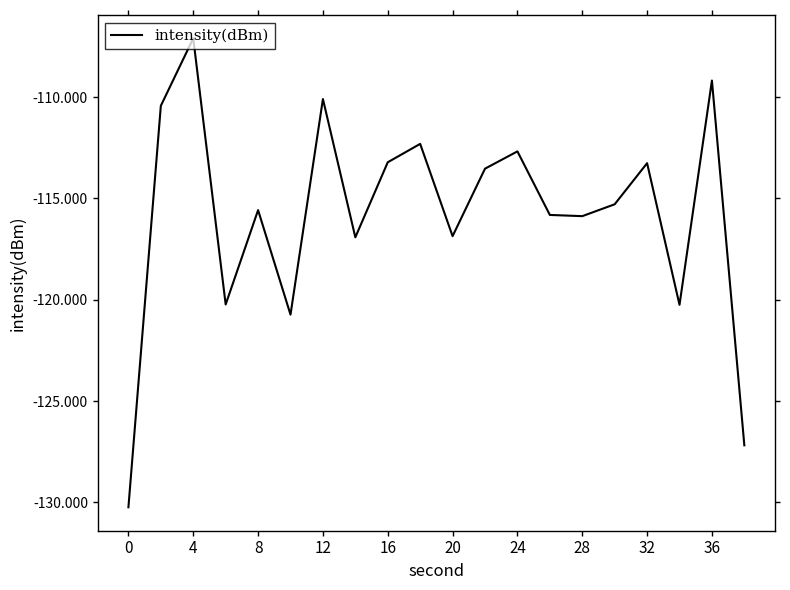

What is the maximum value shown in the chart?

-107.1